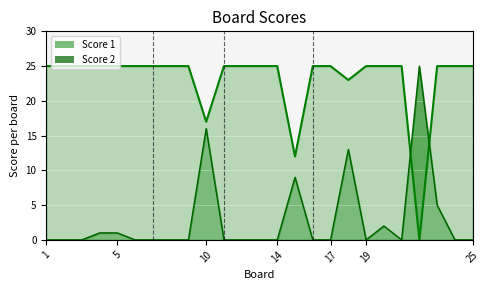

What is the value of the Score 1 point at the 20th from the left?

25